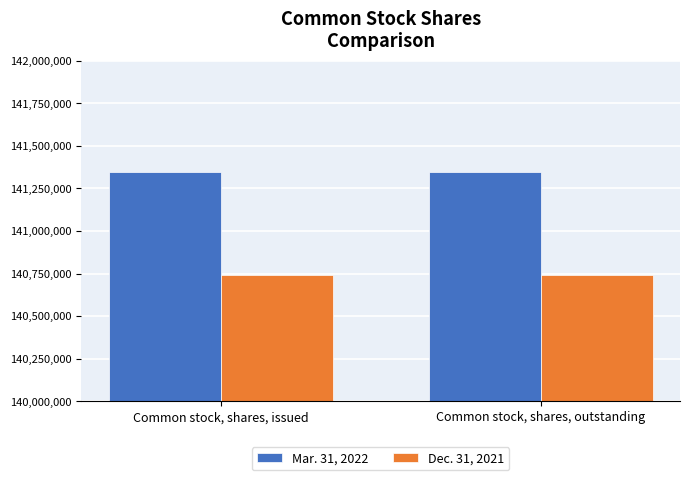

What is the spread (max minus min) of values at Common stock, shares, outstanding?

606000